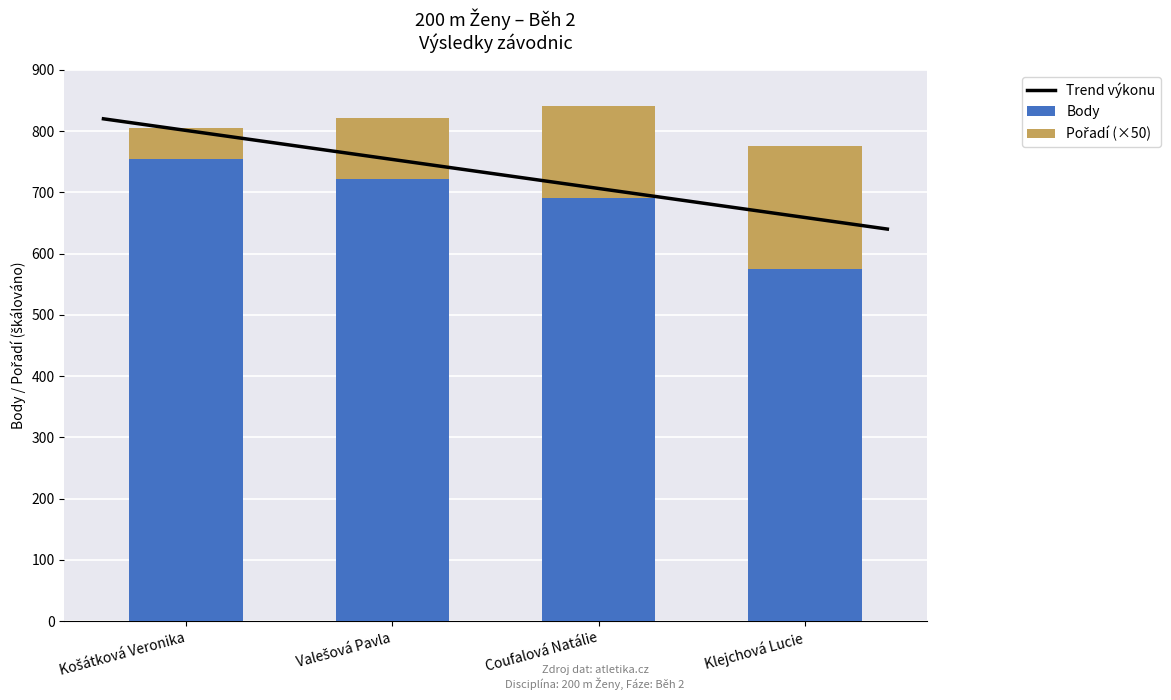

At which label is Body closest to 665?

Coufalová Natálie